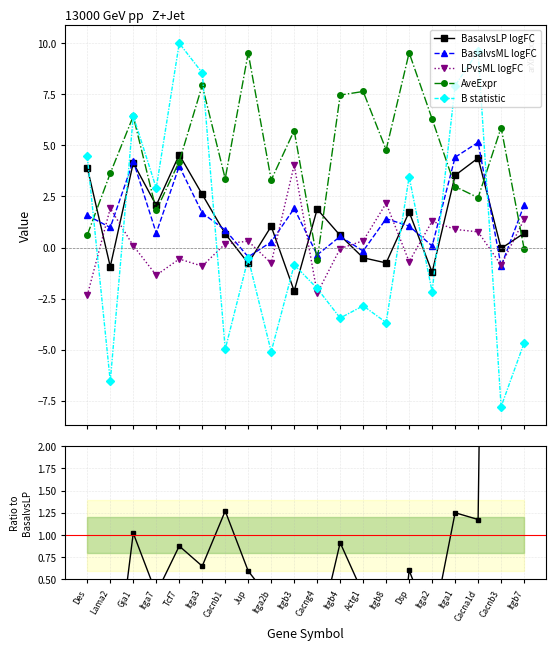

What is the value of the BasalvsML / BasalvsLP logFC point at the 17th from the left?

1.3